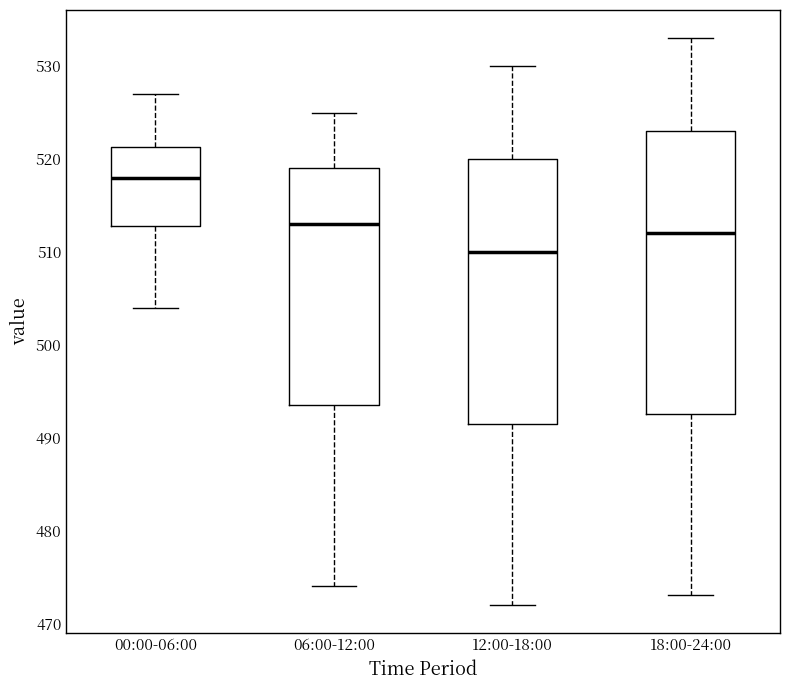

Comparing the boxes themselves (not the whiskers), which one is the tallest?

18:00-24:00